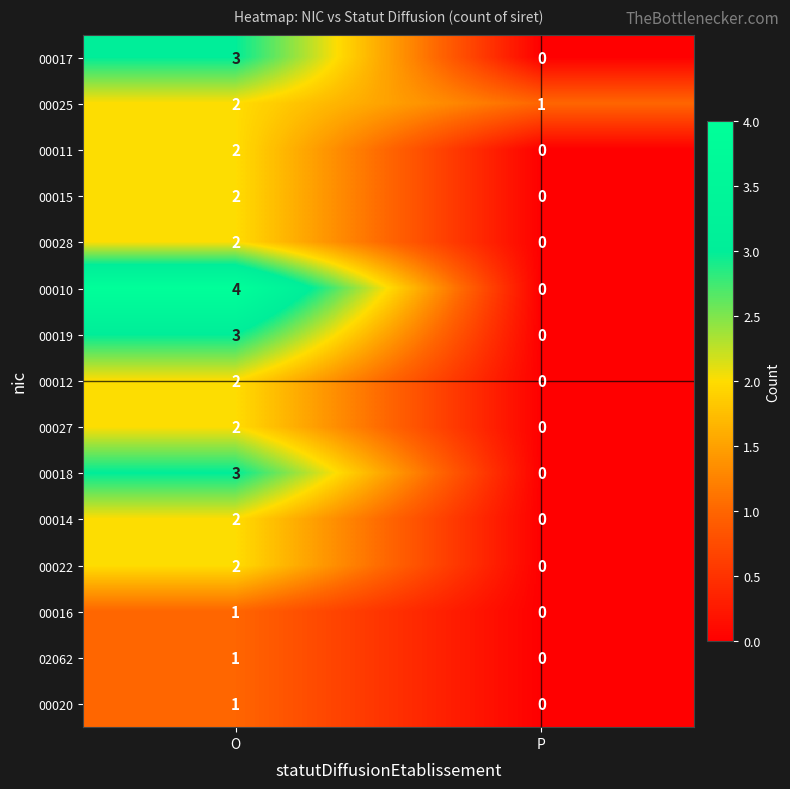

What is the difference between the 00018 values at P and O?

3